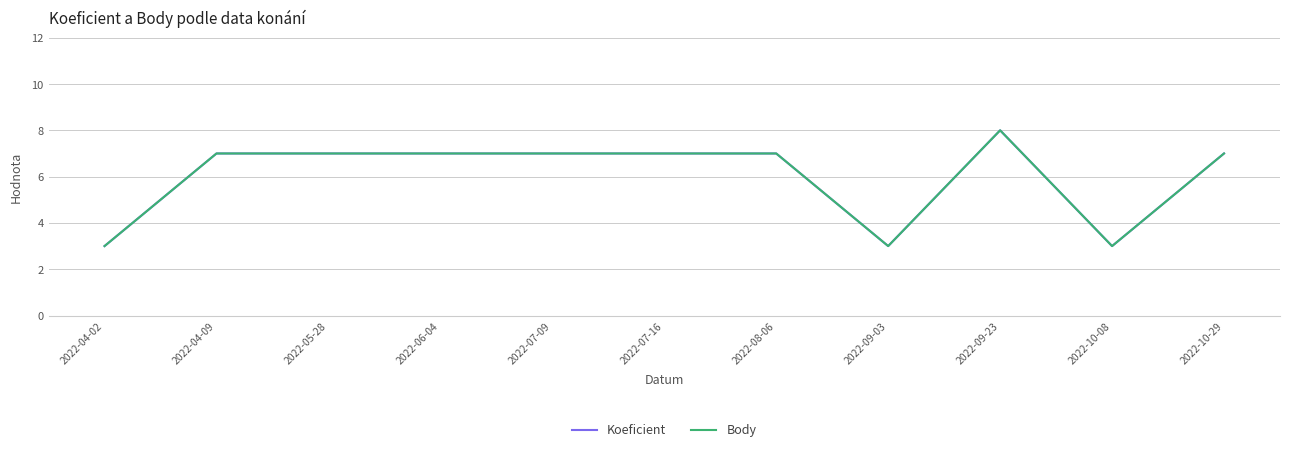

What is the value of the Koeficient point at the 4th from the left?

7